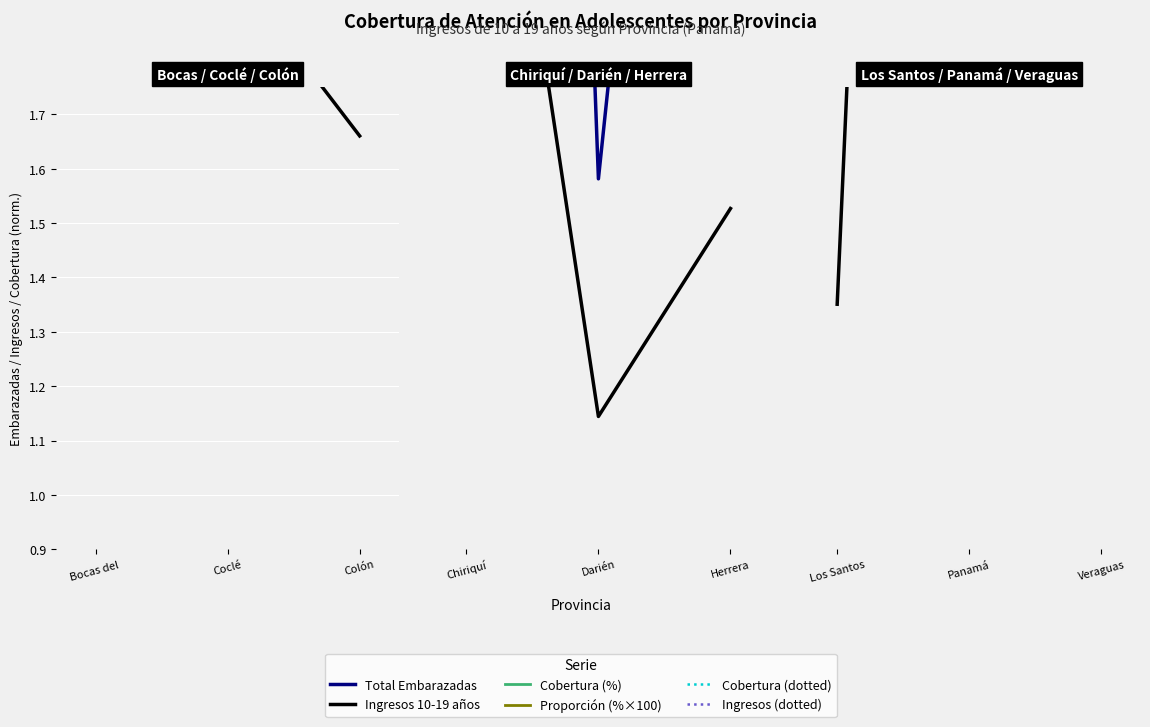

What position from the right is Bocas del ?

3